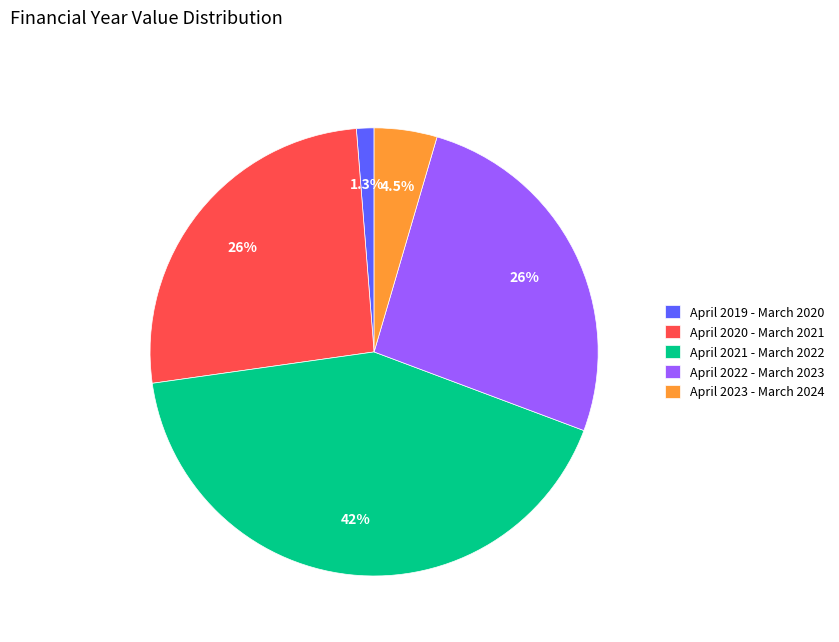

What percentage is the April 2021 - March 2022 slice, to the nearest percent?

42%